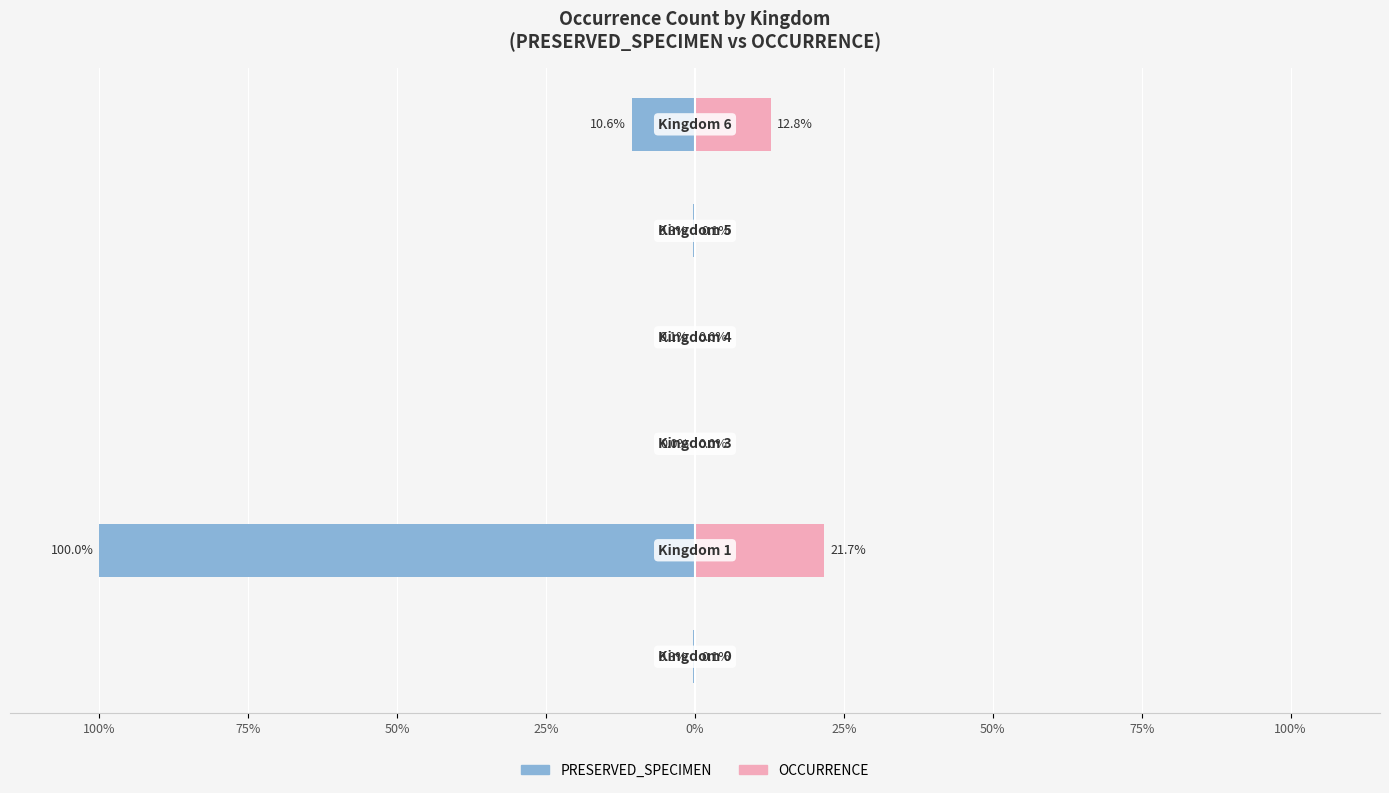

Are the bars grouped side by side (vs. stacked)?

Yes